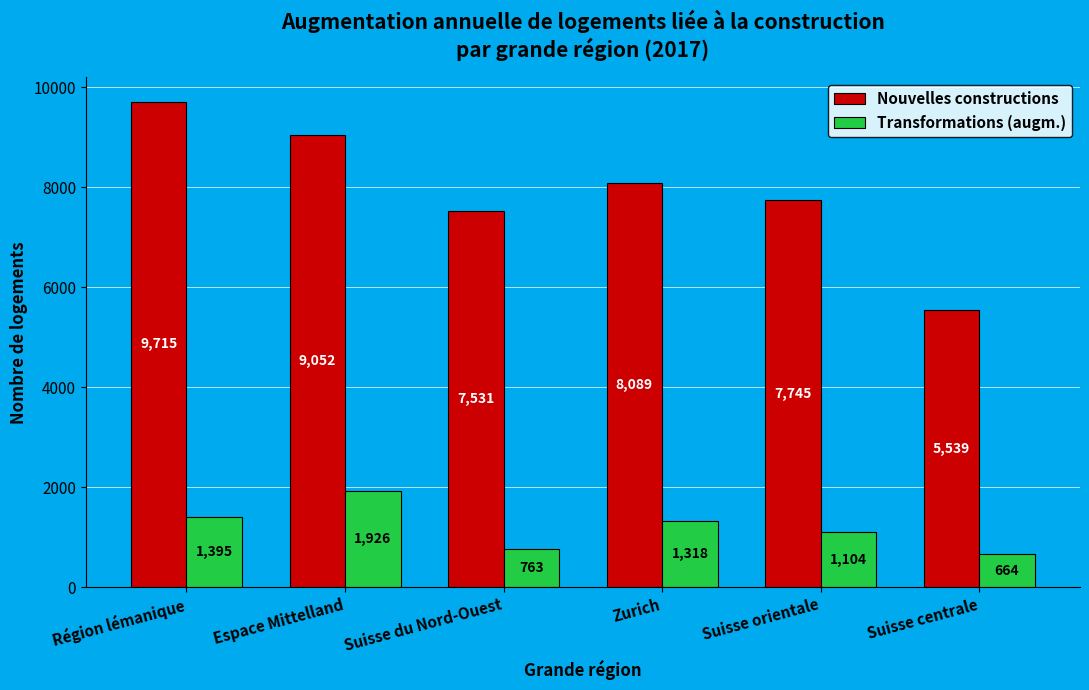

What is the highest value of the Nouvelles constructions series?

9715